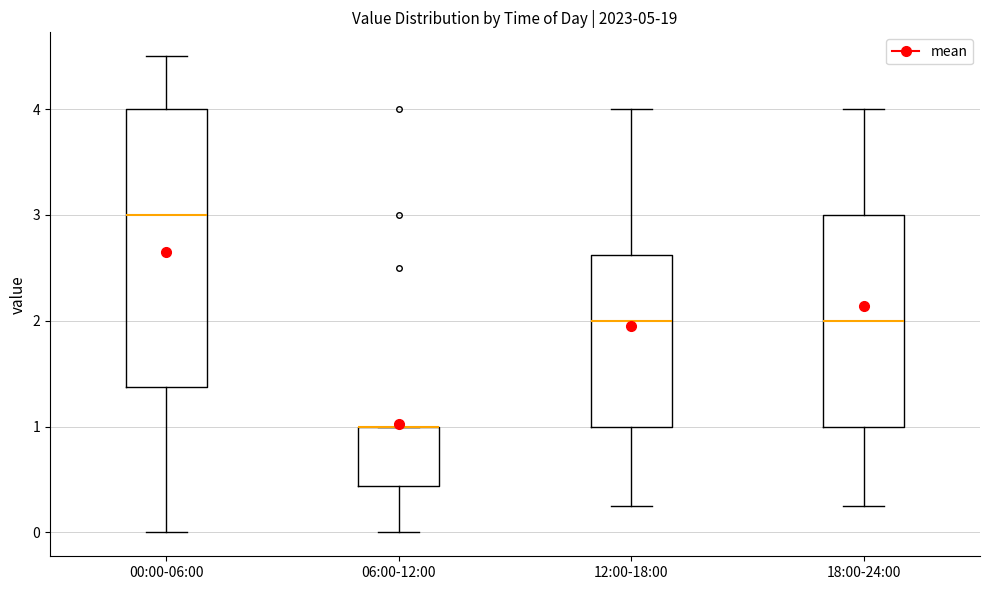

Where is the lower edge of the box for 18:00-24:00 on the y-axis? The values are not printed on the chart, so give them approximately, as read against the axis.

1.0